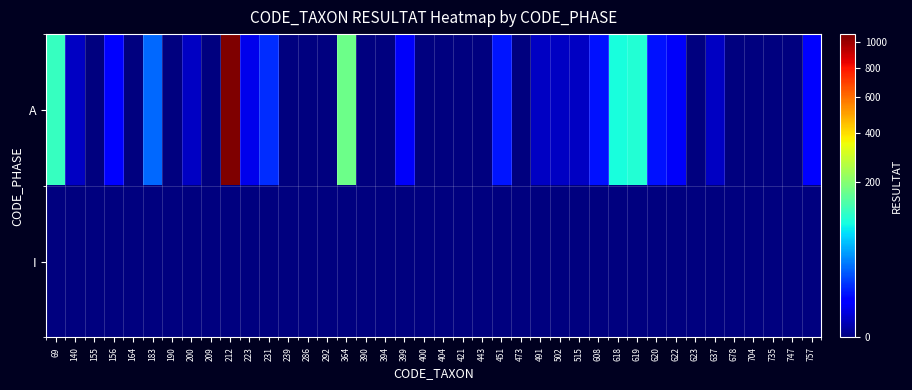

Rank the series by their maximum value, from highest to lowest.

A, I